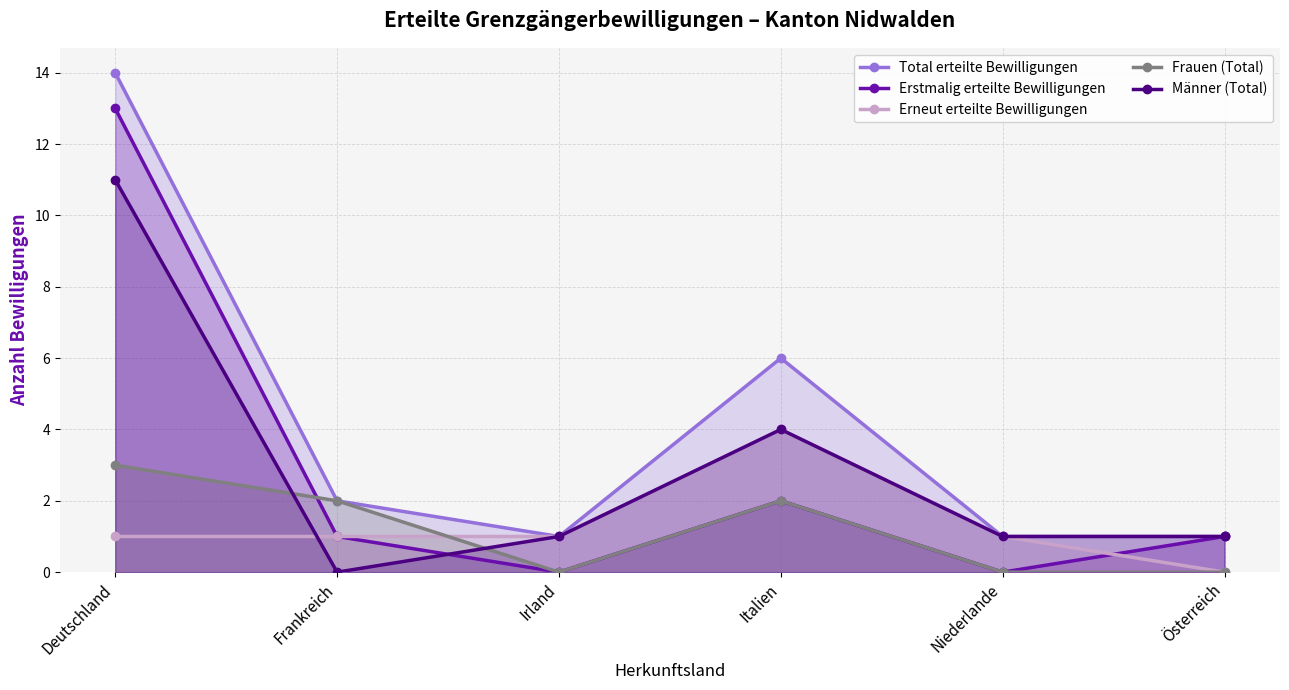

Is it true that Frauen (Total) equals 1 at Frankreich?

False